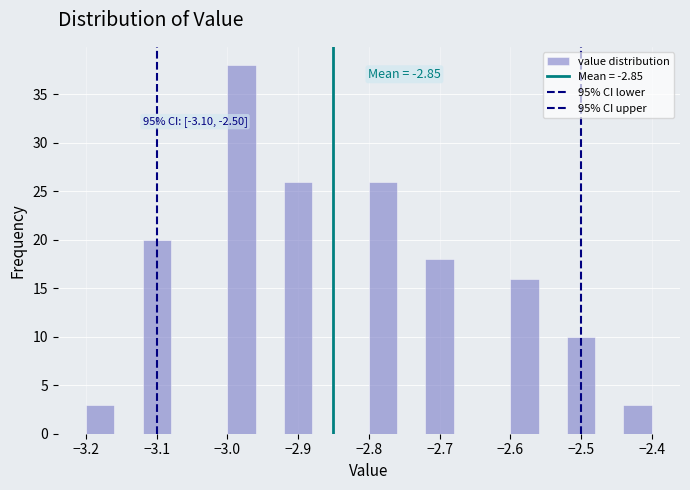

Over which range of the x-axis is the bar tallest?

-3.00 to -2.96